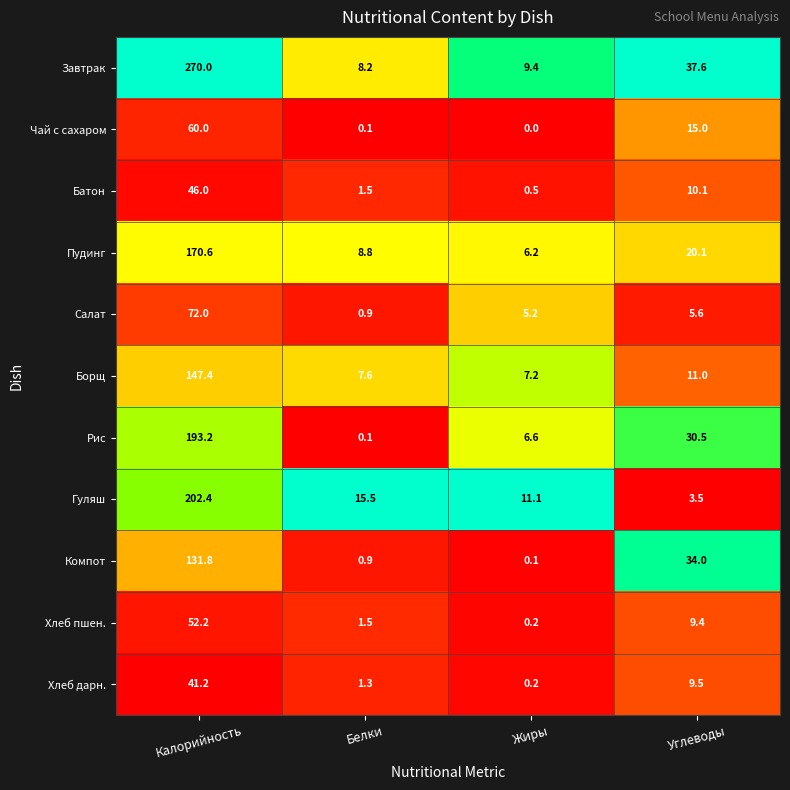

At which label does Борщ first exceed 11?

Калорийность